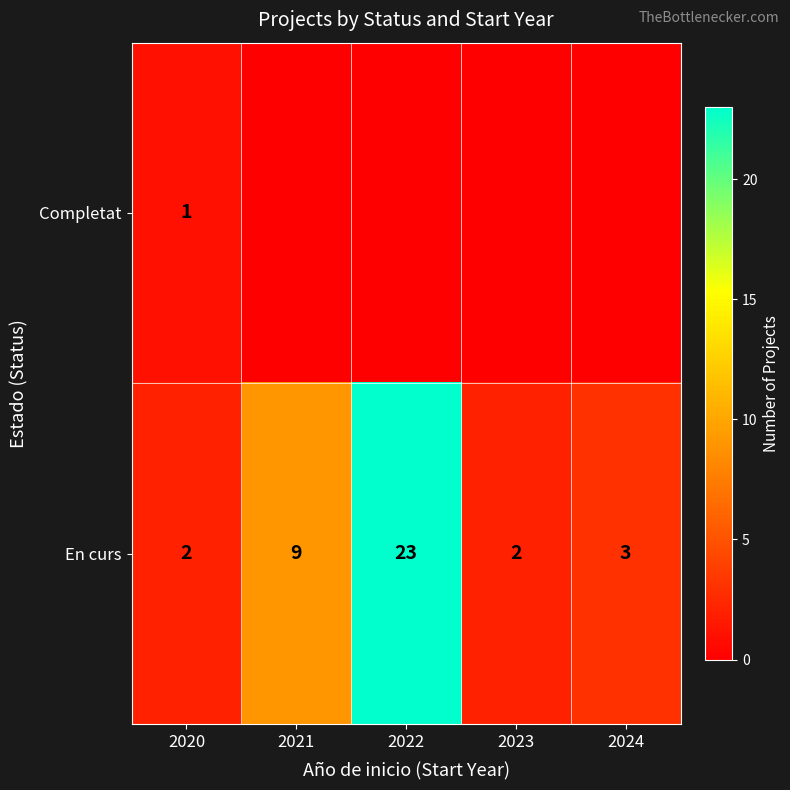

True or false: En curs has a value of 4 at 2024.

False